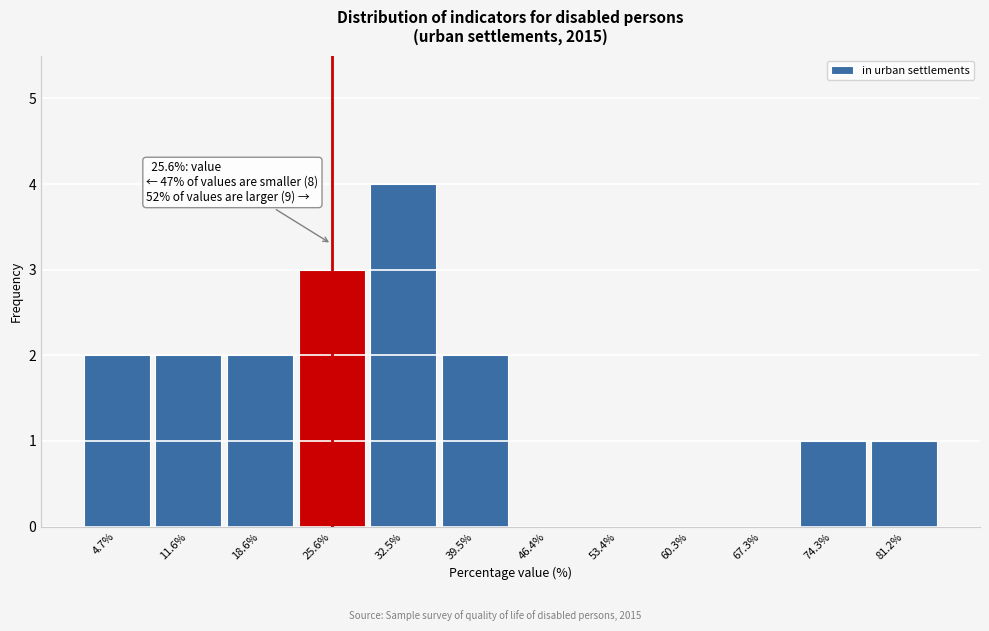

Over which range of the x-axis is the bar tallest?

29 to 36